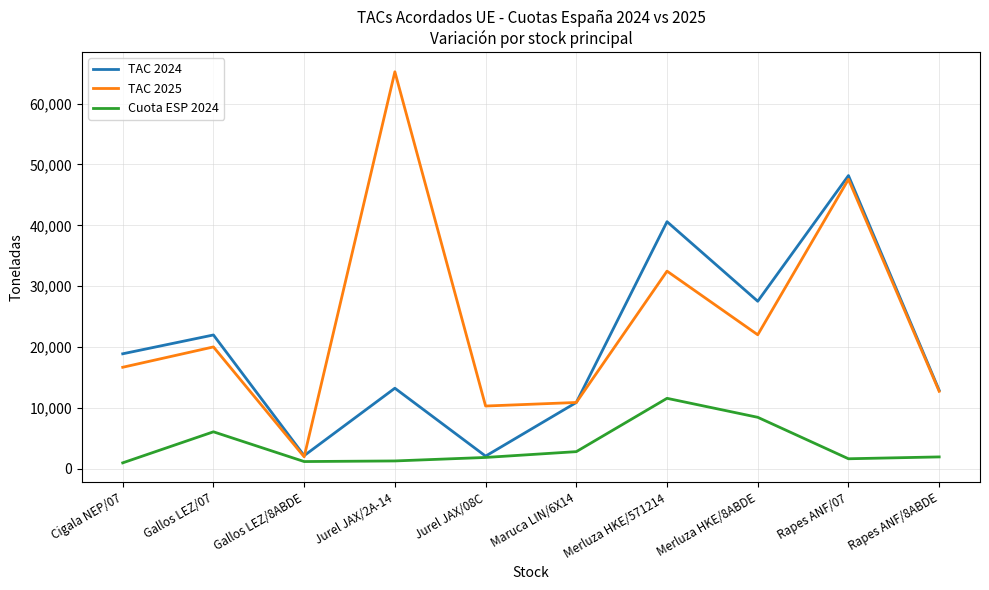

What is the spread (max minus min) of values at Cigala NEP/07?

17912